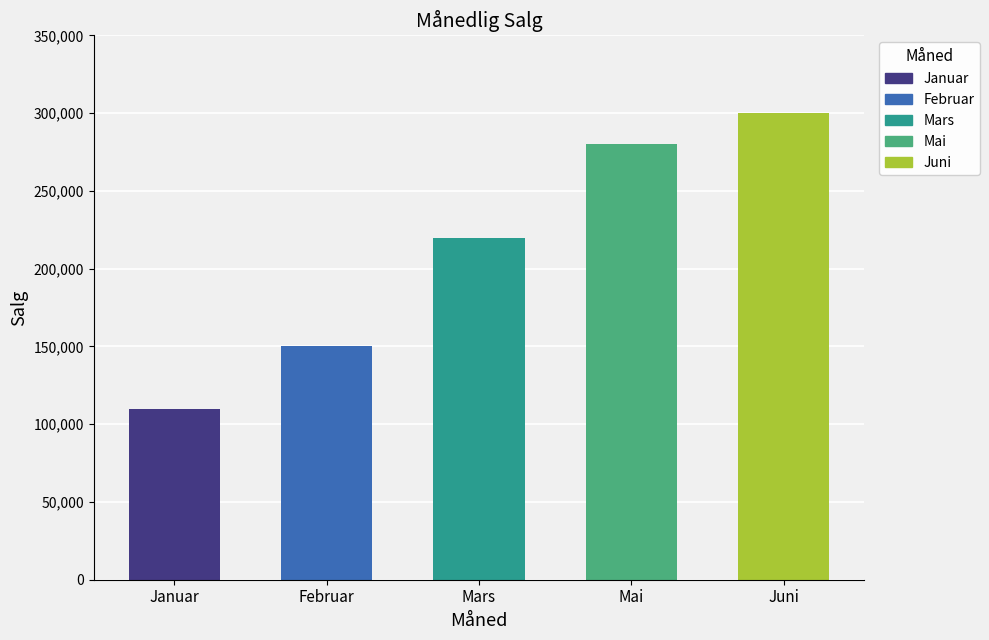

Count the number of data series in this chart.

1